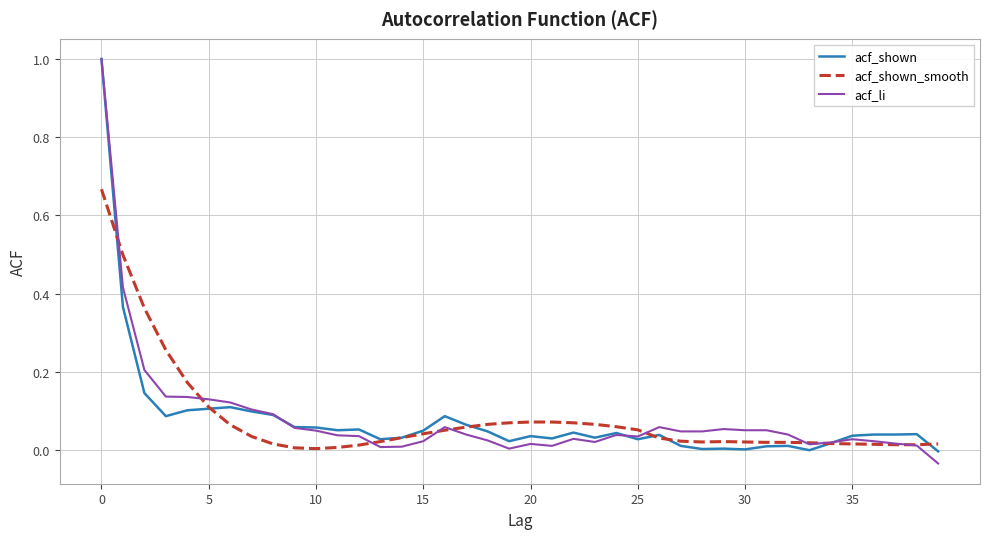

What is the sum of all acf_li values?

3.3